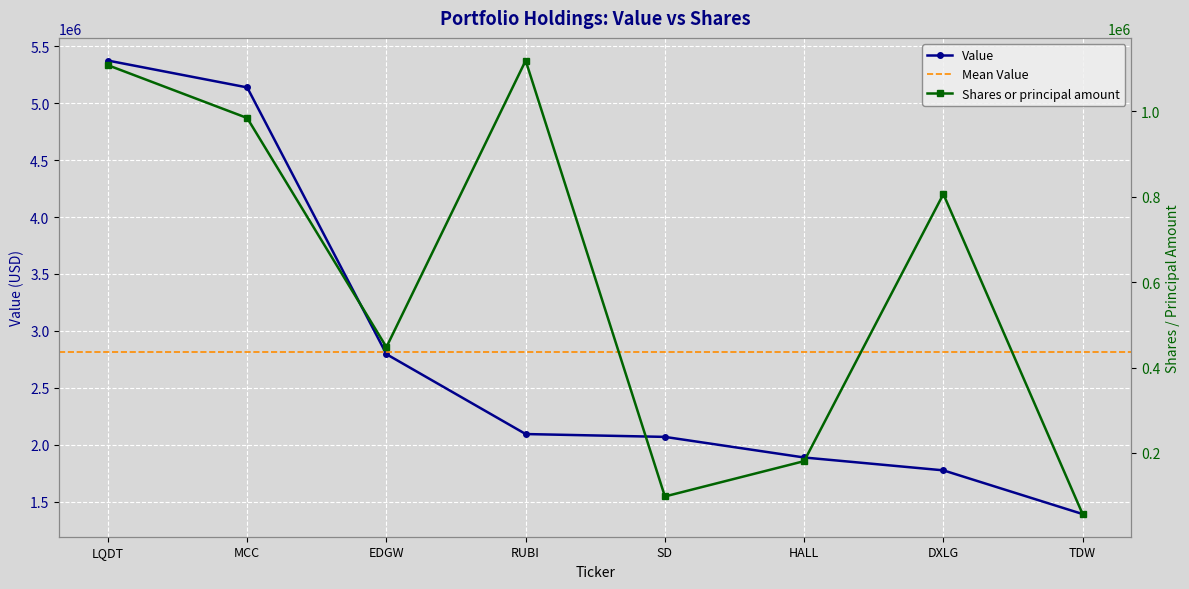

The value of Value at LQDT is 5375000. True or false?

True